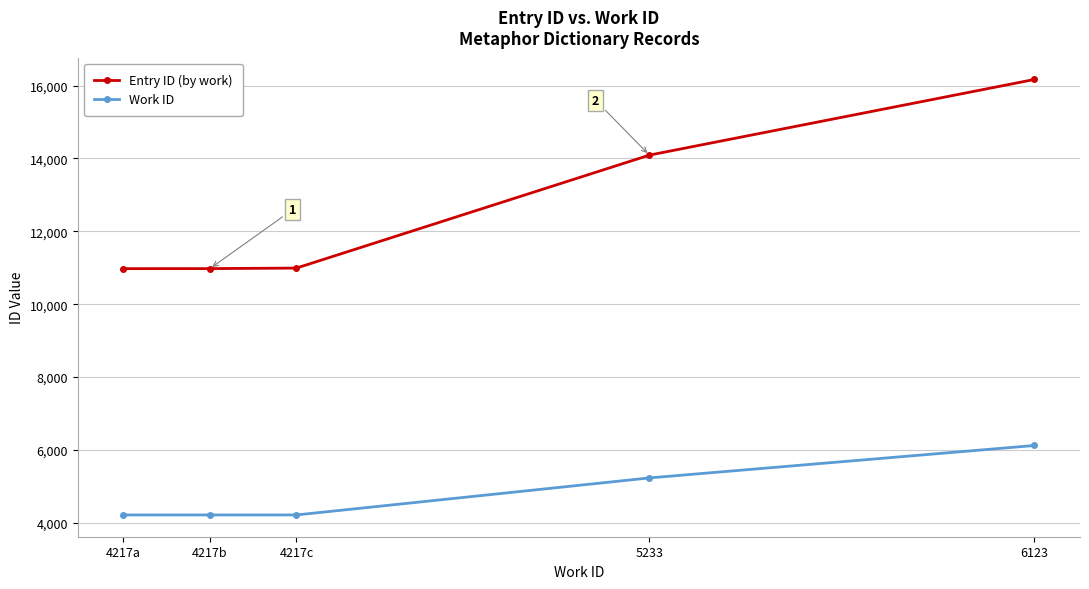

At which category is the sum across all series the highest?

6123